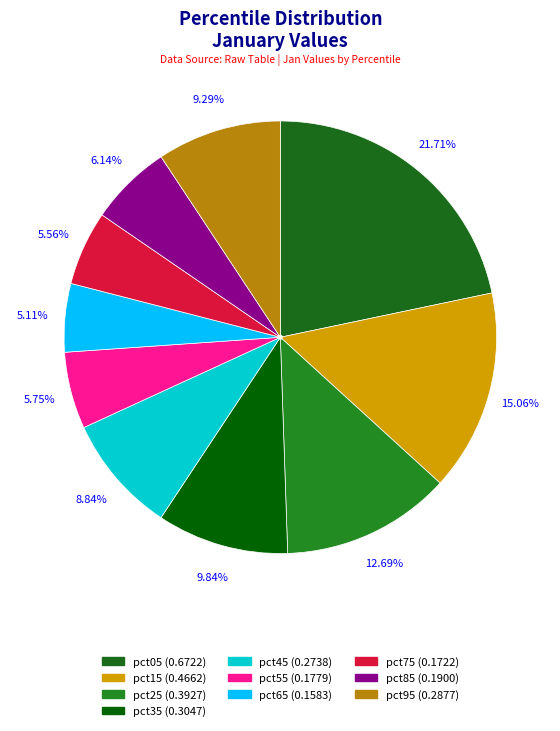

Is there any slice that represents more than half of the pie?

No